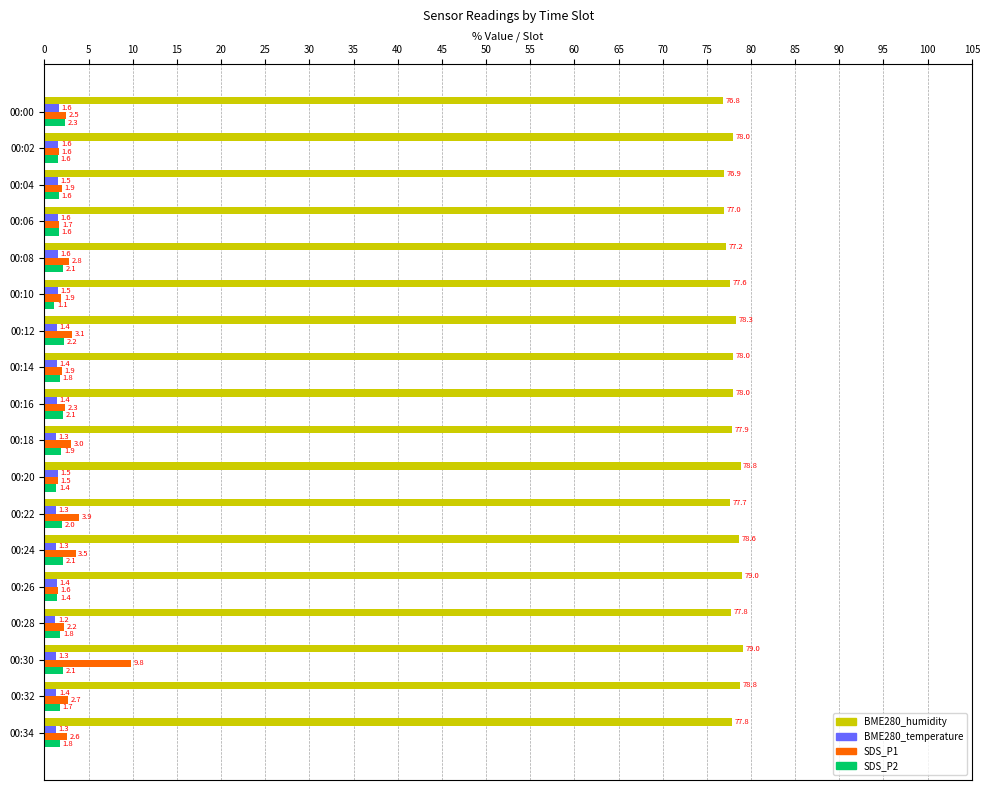

Rank the series by their maximum value, from highest to lowest.

BME280_humidity, SDS_P1, SDS_P2, BME280_temperature